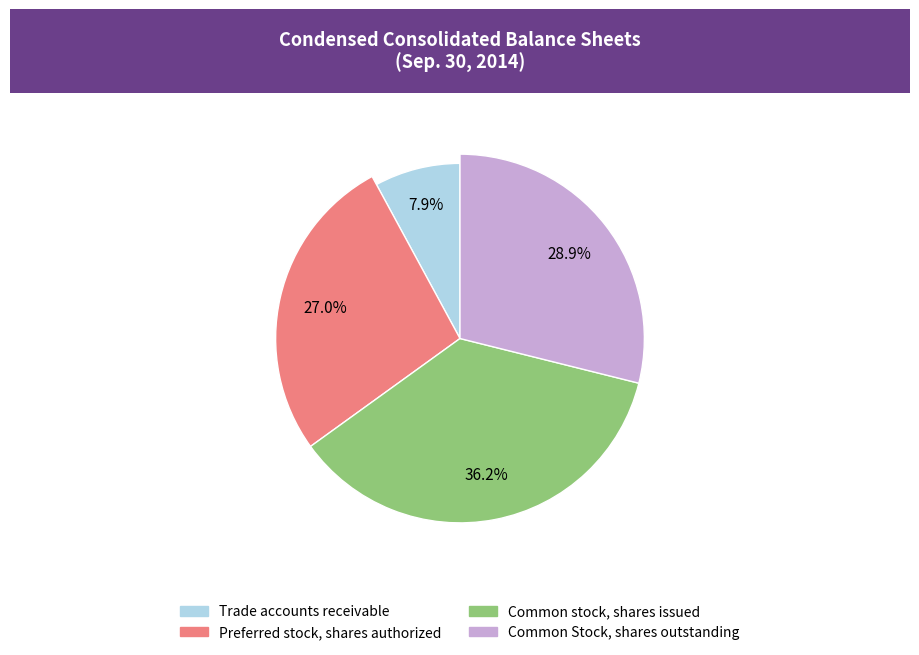

What portion of the pie excludes Trade accounts receivable?

92.1%